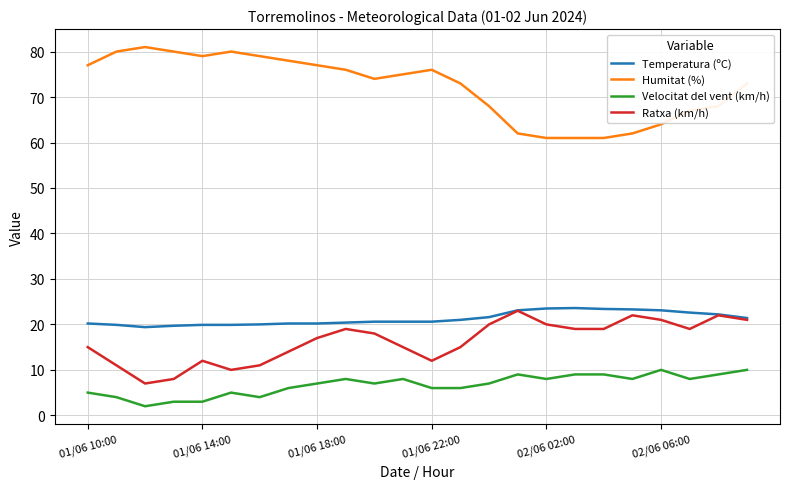

Which series has the largest total across all categories?

Humitat (%)